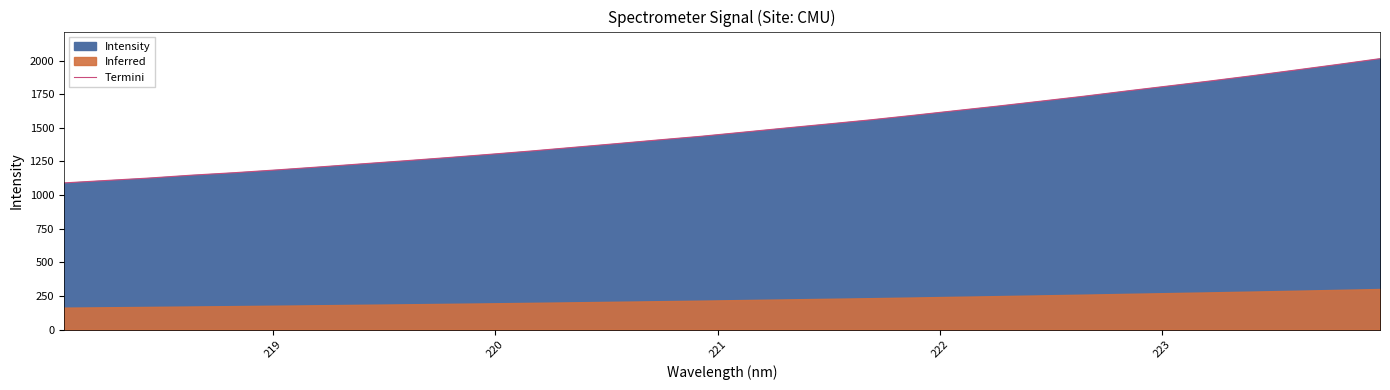

How many data points are less than 1467?

16